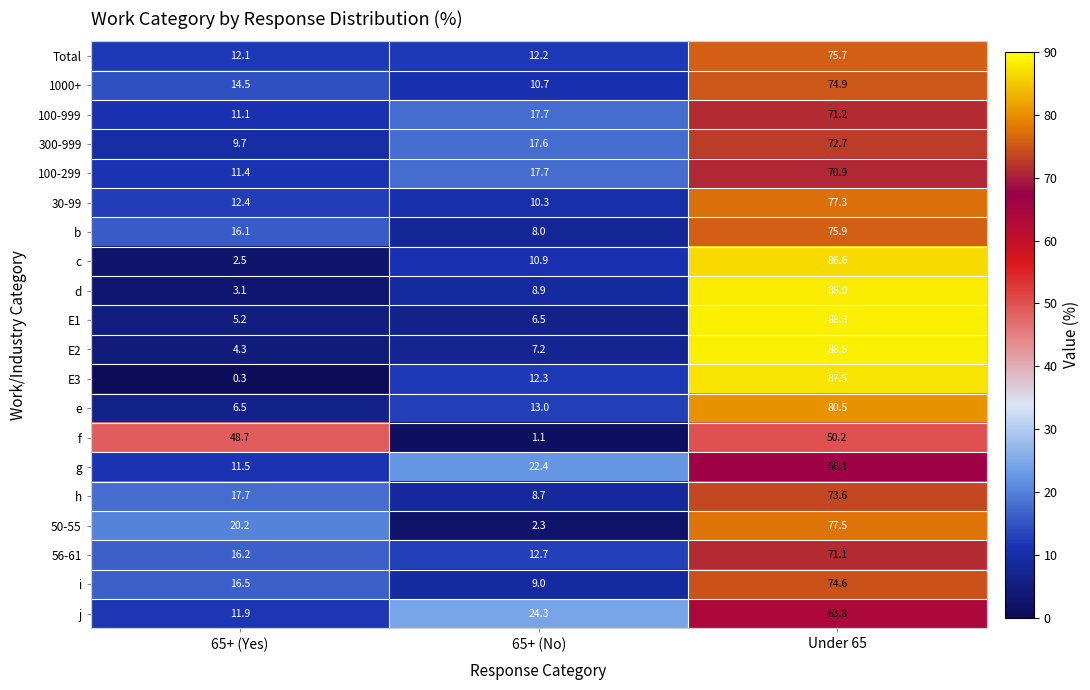

What is the approximate value of 1000+ at Under 65?

74.9